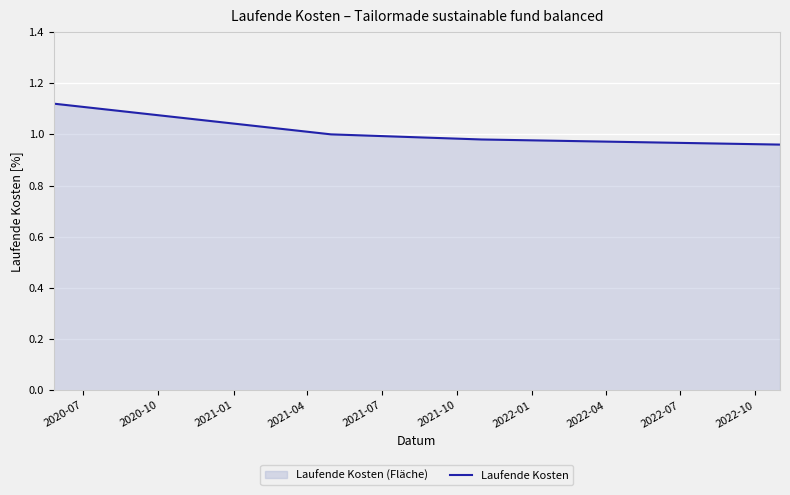

Reading left to right, extract all data points from this chart.

1.1	1.0	1.0	1.0